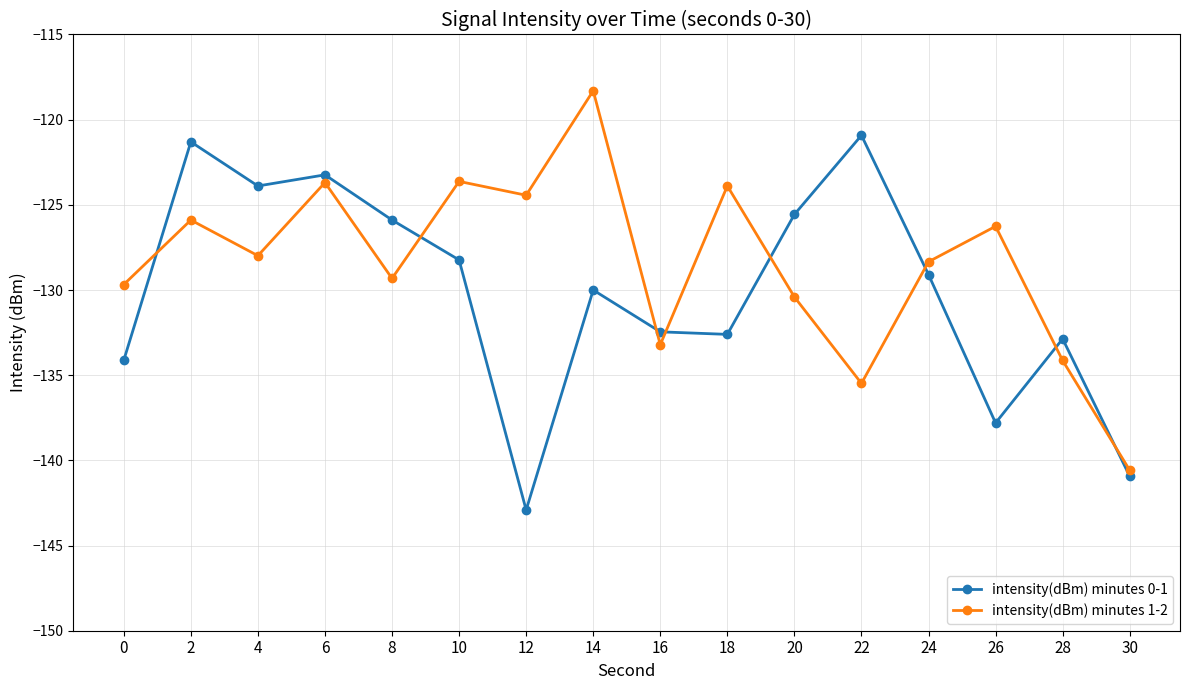

How many values in the intensity(dBm) minutes 1-2 series exceed -127?

7